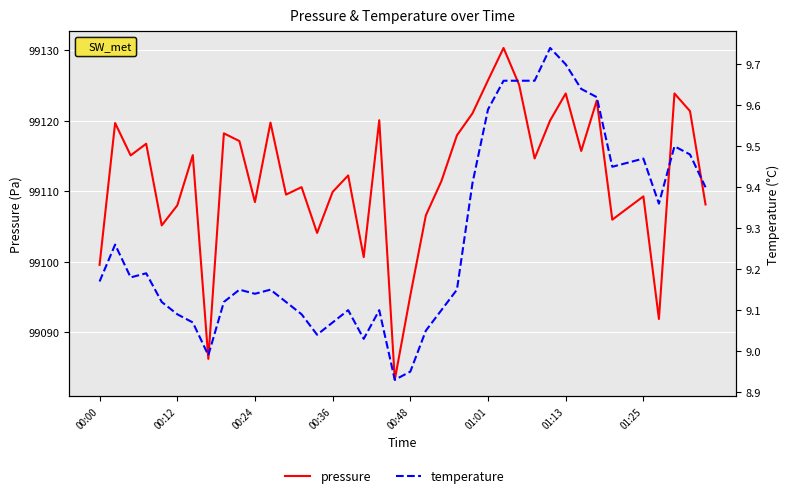

Does the chart display data point markers on the line(s)?

No